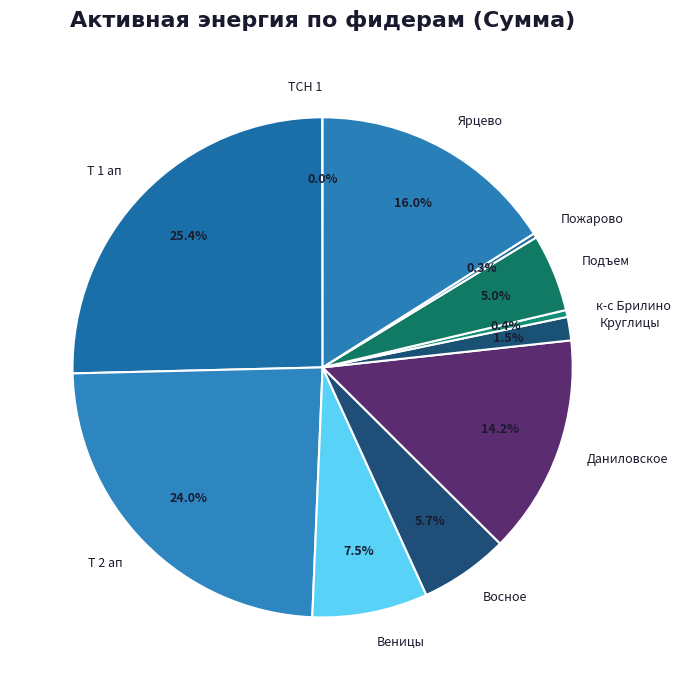

What is the largest slice in the pie chart?

Т 1 ап